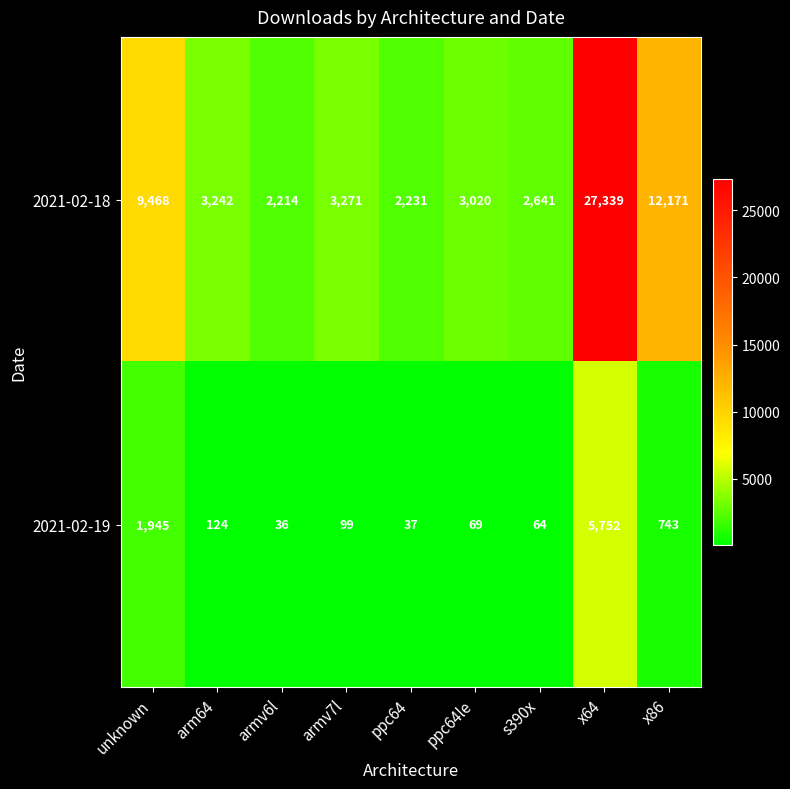

How many data points does each series have?

9